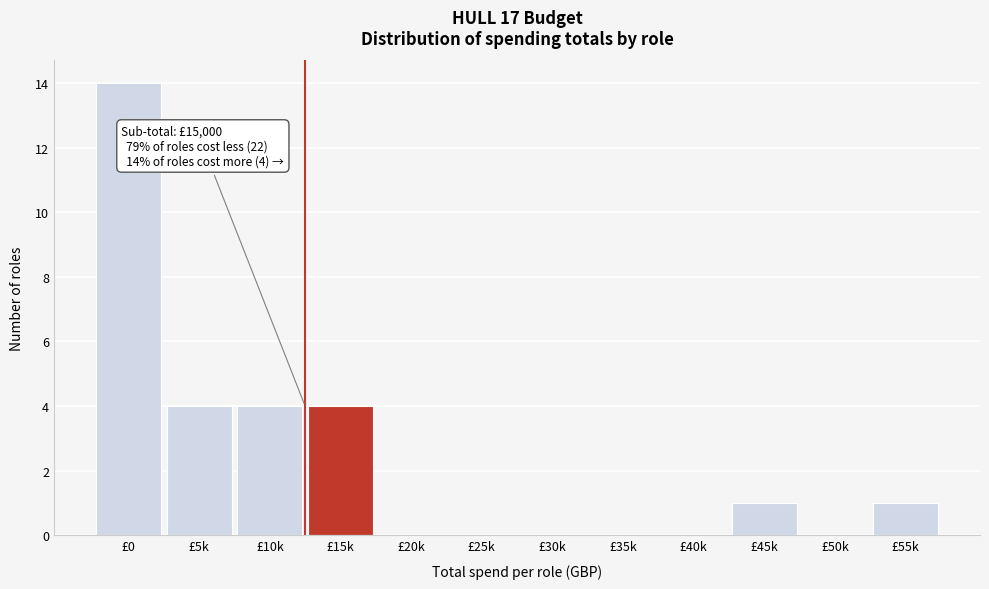

Reading left to right, transcribe all the data shown in this chart.

£0=14	£5k=4	£10k=4	£15k=4	£20k=0	£25k=0	£30k=0	£35k=0	£40k=0	£45k=1	£50k=0	£55k=1